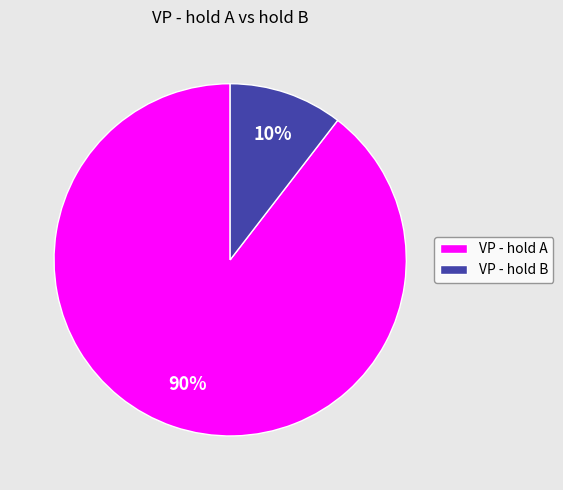

What percentage is the VP - hold B slice, to the nearest percent?

10%